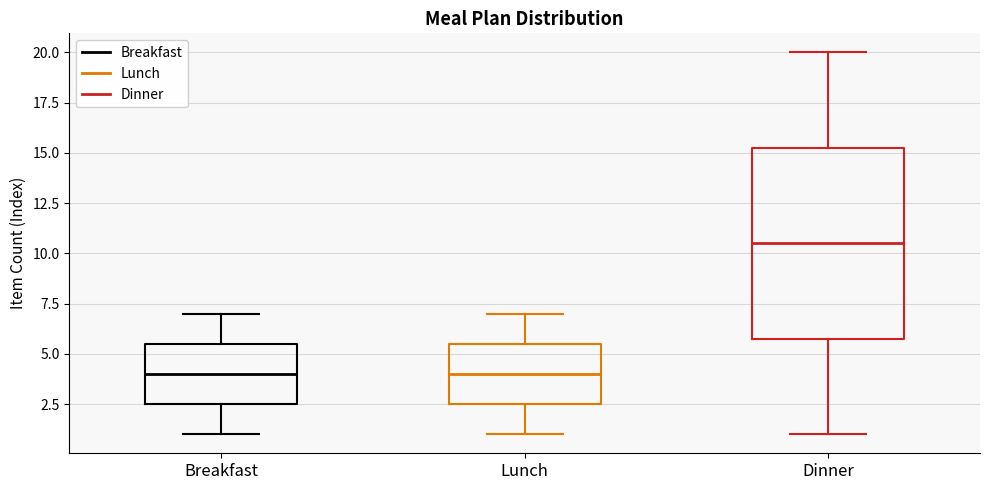

Which box has the highest median line?

Dinner